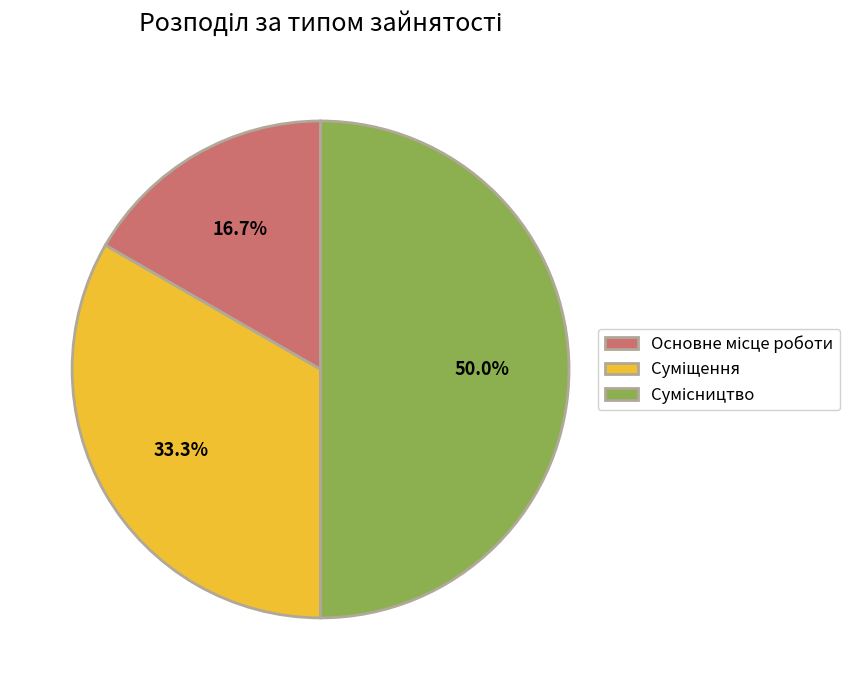

To the nearest percent, what is the average slice percentage?

33%